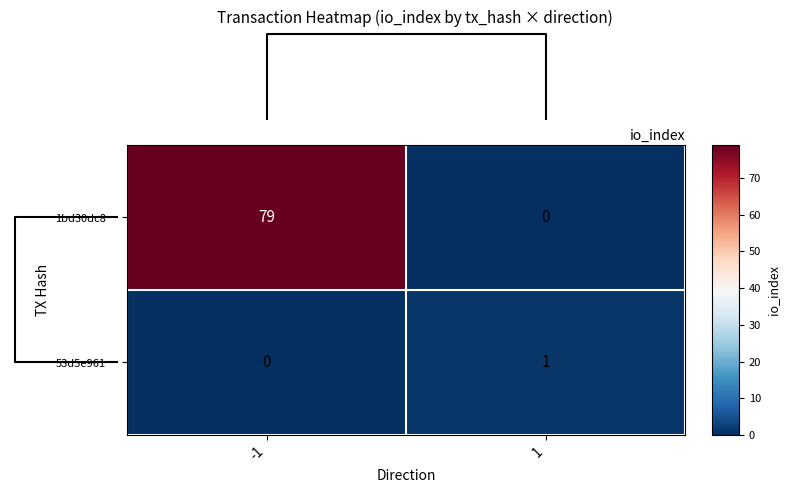

What is the difference between the highest and lowest values at -1?

79